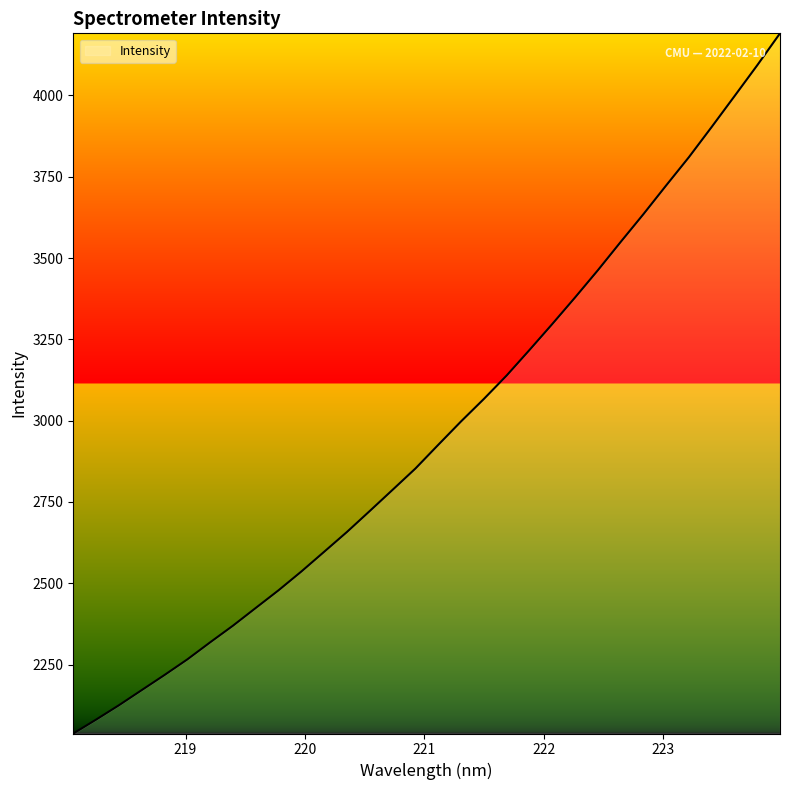

What is the smallest value displayed?

2038.1